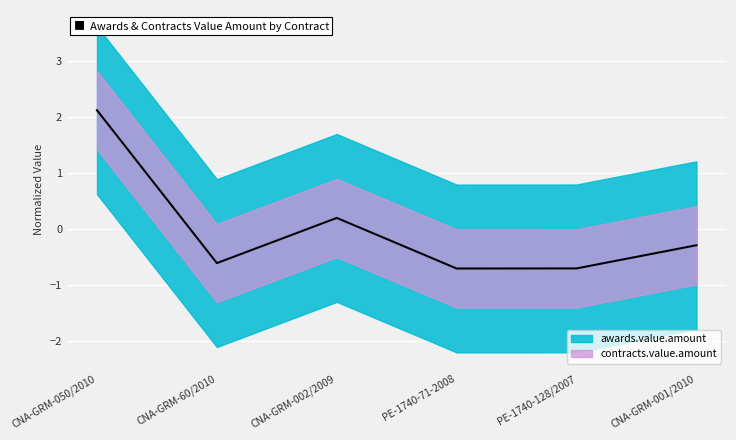

Is the value of awards.value.amount at CNA-GRM-60/2010 greater than the value of contracts.value.amount at PE-1740-71-2008?

Yes